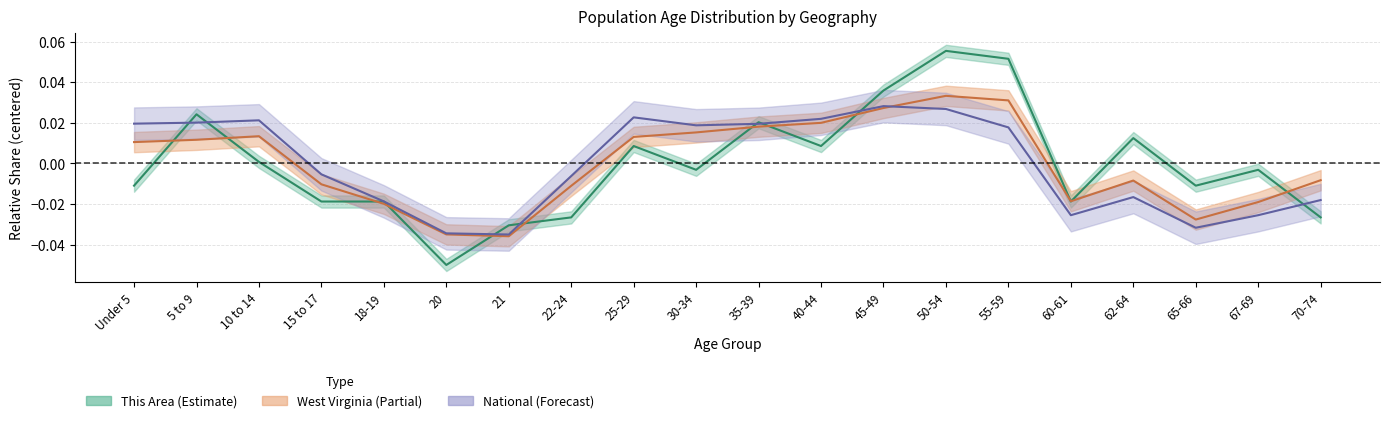

The This Area series shows 0.0 at 40-44. True or false?

False